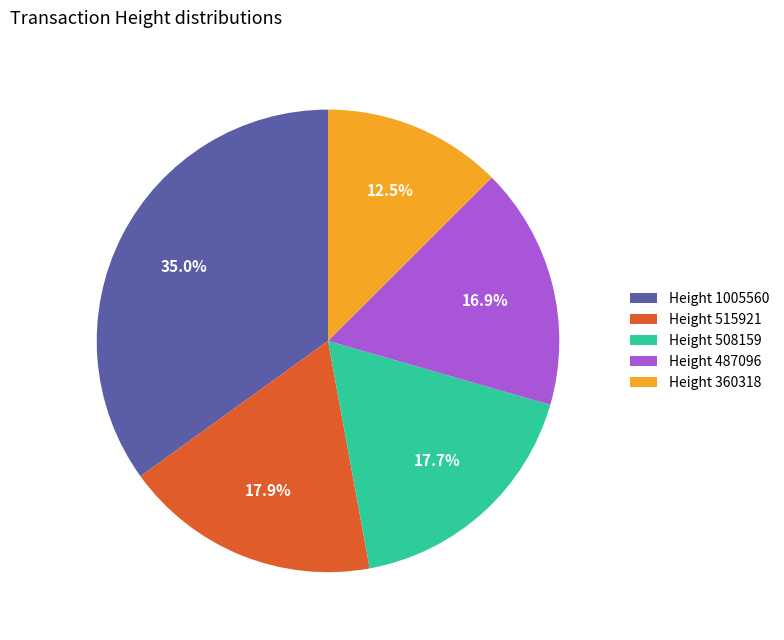

To the nearest percent, what is the difference between the largest and smallest slice percentages?

22%